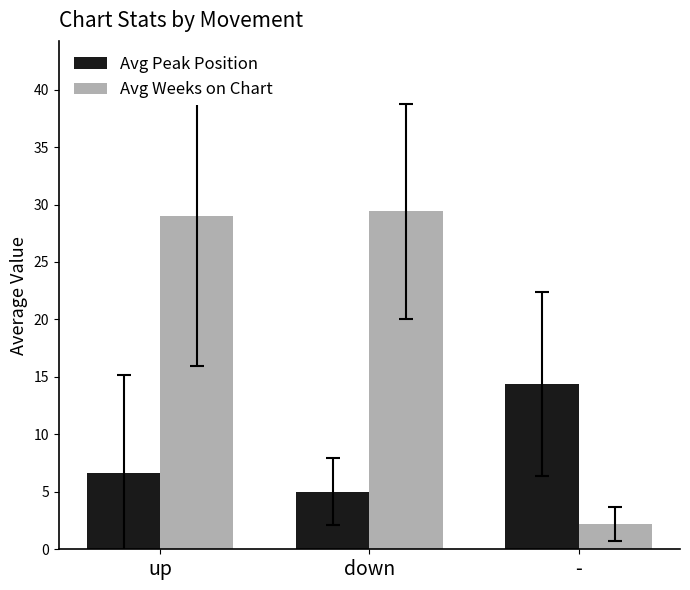

What is the approximate value of Avg Peak Position at up?

6.7